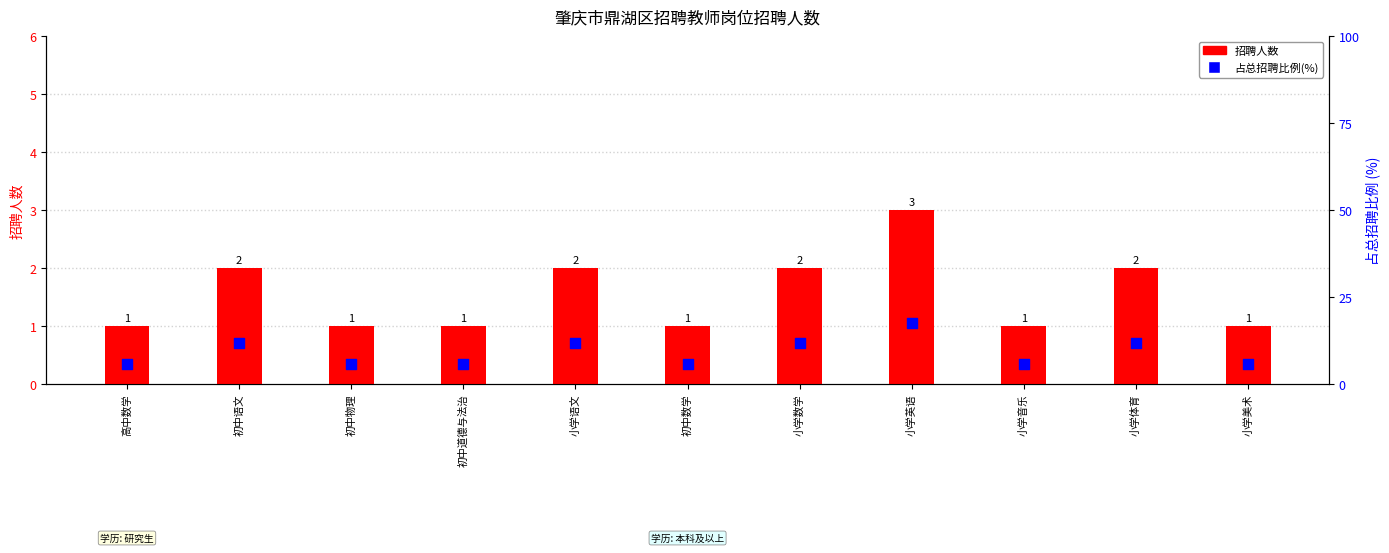

What are all the series names shown in the legend?

招聘人数, 占总招聘比例(%)